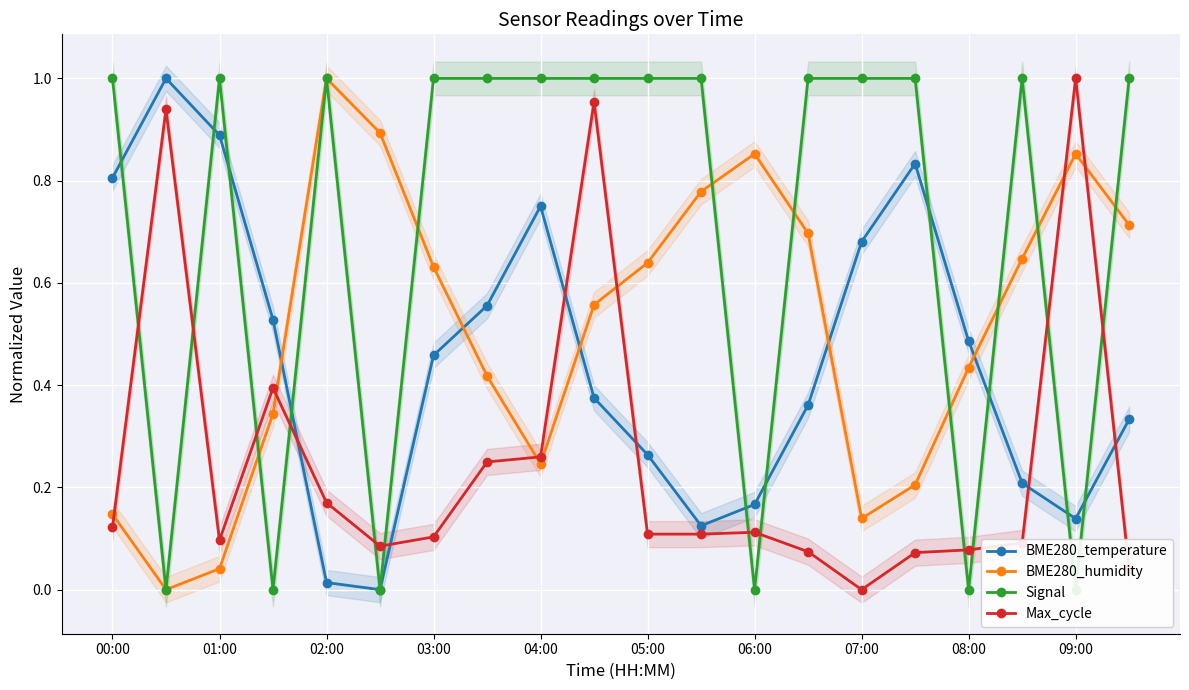

Reading right to left, transcribe all the data shown in this chart.

BME280_temperature: 0.3	0.1	0.2	0.5	0.8	0.7	0.4	0.2	0.1	0.3	0.4	0.8	0.6	0.5	0.0	0.0	0.5	0.9	1.0	0.8
BME280_humidity: 0.7	0.9	0.6	0.4	0.2	0.1	0.7	0.9	0.8	0.6	0.6	0.2	0.4	0.6	0.9	1.0	0.3	0.0	0.0	0.1
Signal: 1.0	0.0	1.0	0.0	1.0	1.0	1.0	0.0	1.0	1.0	1.0	1.0	1.0	1.0	0.0	1.0	0.0	1.0	0.0	1.0
Max_cycle: 0.0	1.0	0.1	0.1	0.1	0.0	0.1	0.1	0.1	0.1	1.0	0.3	0.2	0.1	0.1	0.2	0.4	0.1	0.9	0.1